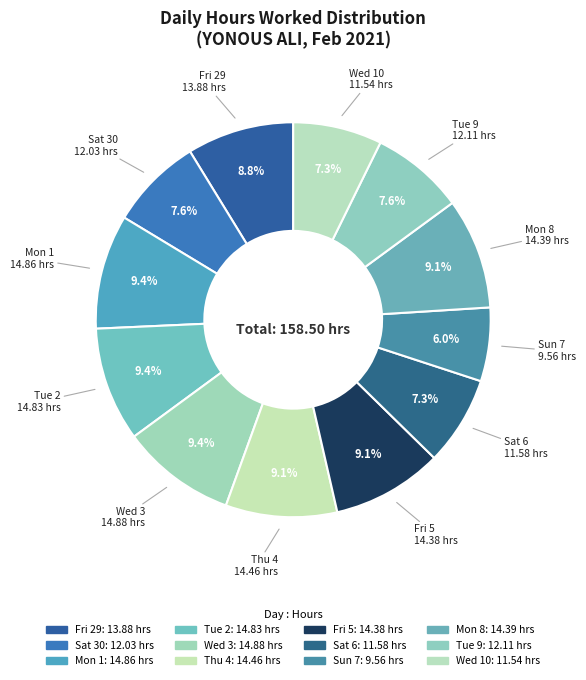

Is it true that Sun 7 is 21% of the pie?

False